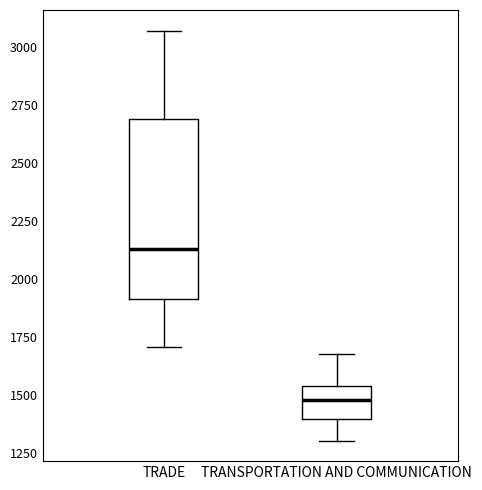

Reading left to right, transcribe this box plot: for each box, give where its median line is, the range the box spans, and where its two whiskers end, as read against the y-axis. The values are not printed on the chart, so give them approximately, as read against the axis.

TRADE: median 2150, box 1900 to 2700, whiskers 1700 to 3050
TRANSPORTATION AND COMMUNICATION: median 1500, box 1400 to 1550, whiskers 1300 to 1700